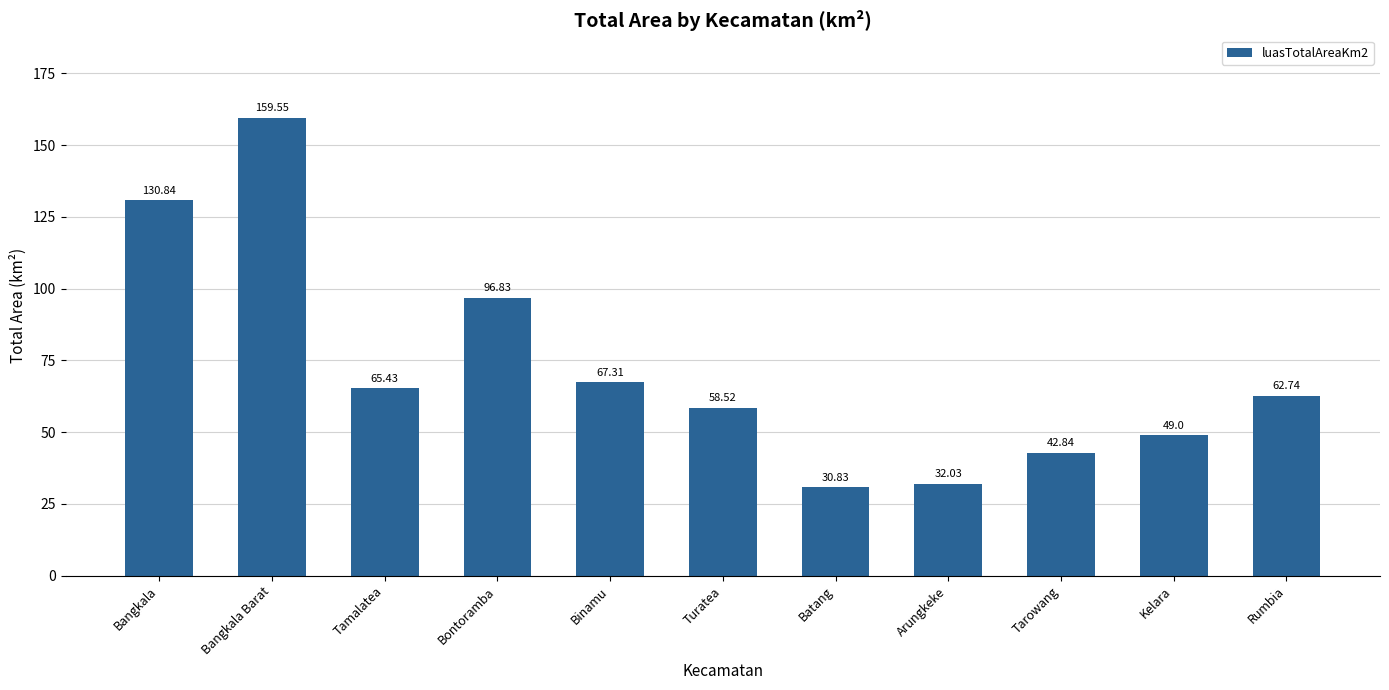

What is the label of the 8th bar from the right?

Bontoramba